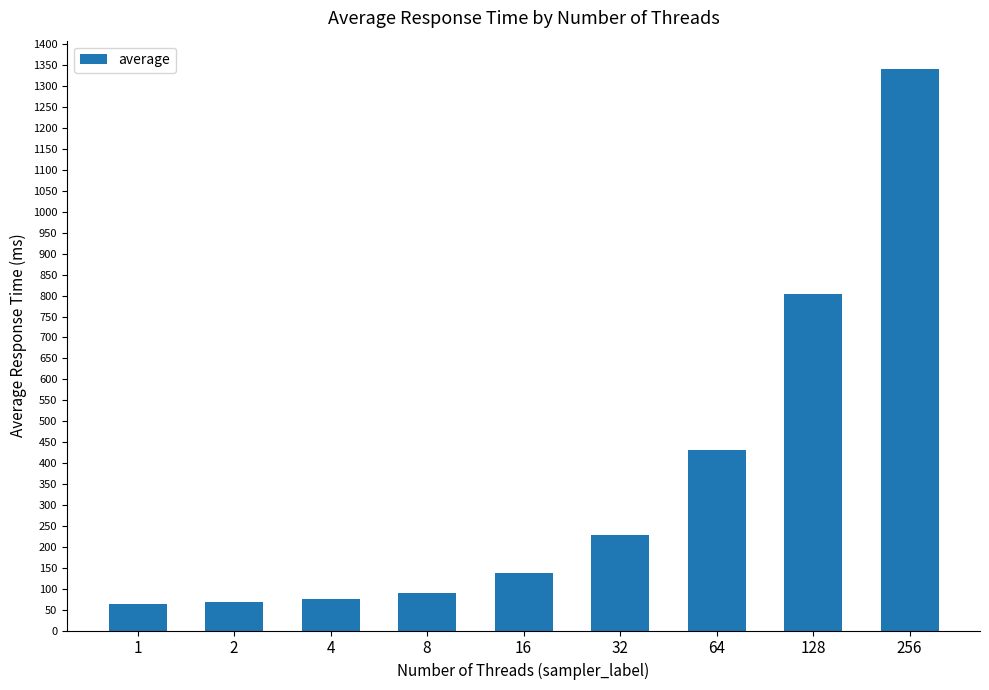

Between 1 and 32, which is larger?

32